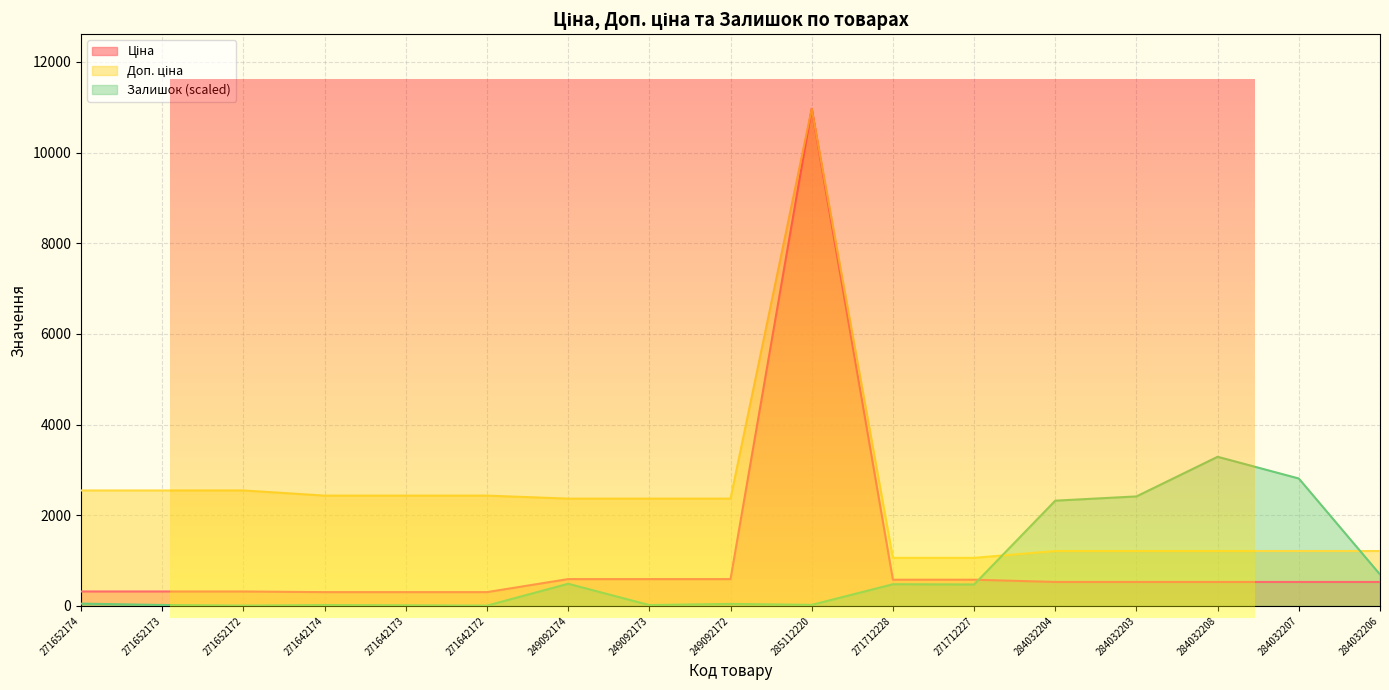

What is the average value of the Доп. ціна series?

2422.1